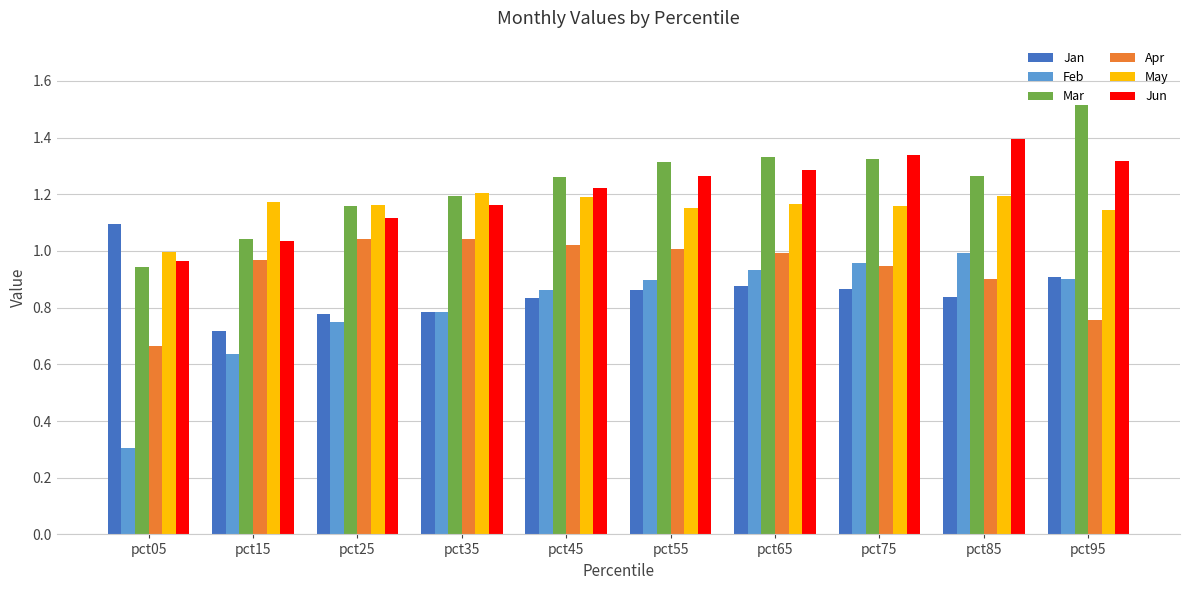

How many bars are there in total?

60